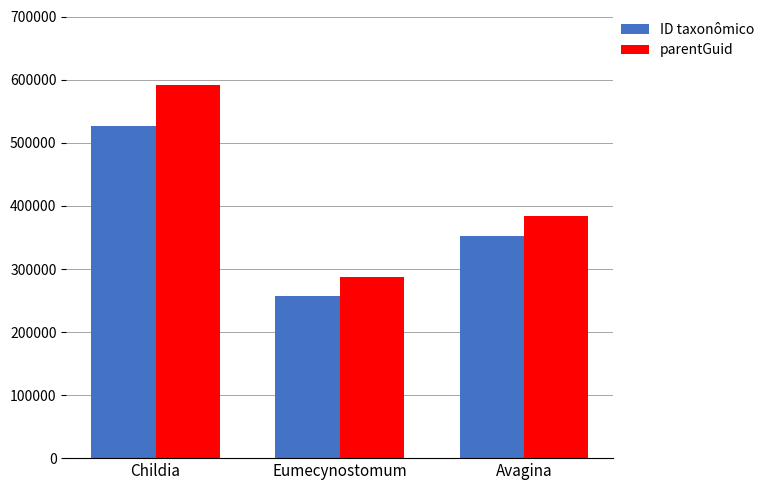

How many bars are there in total?

6